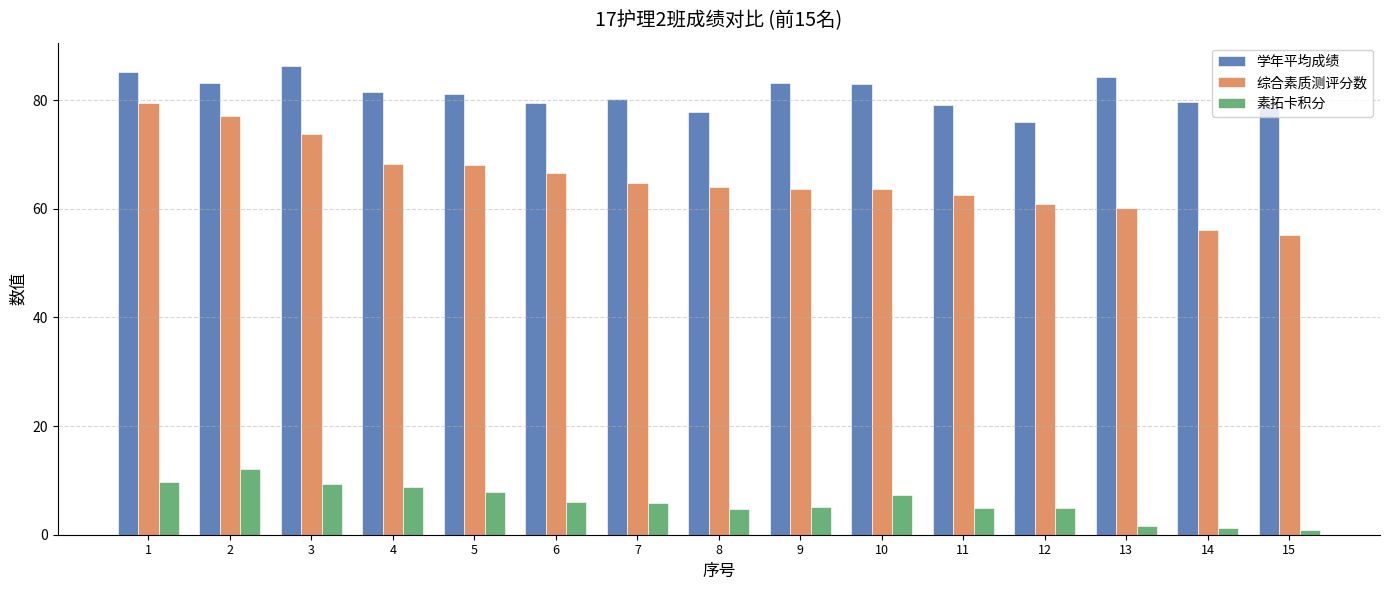

List the series in order of their overall mean, highest first.

学年平均成绩, 综合素质测评分数, 素拓卡积分